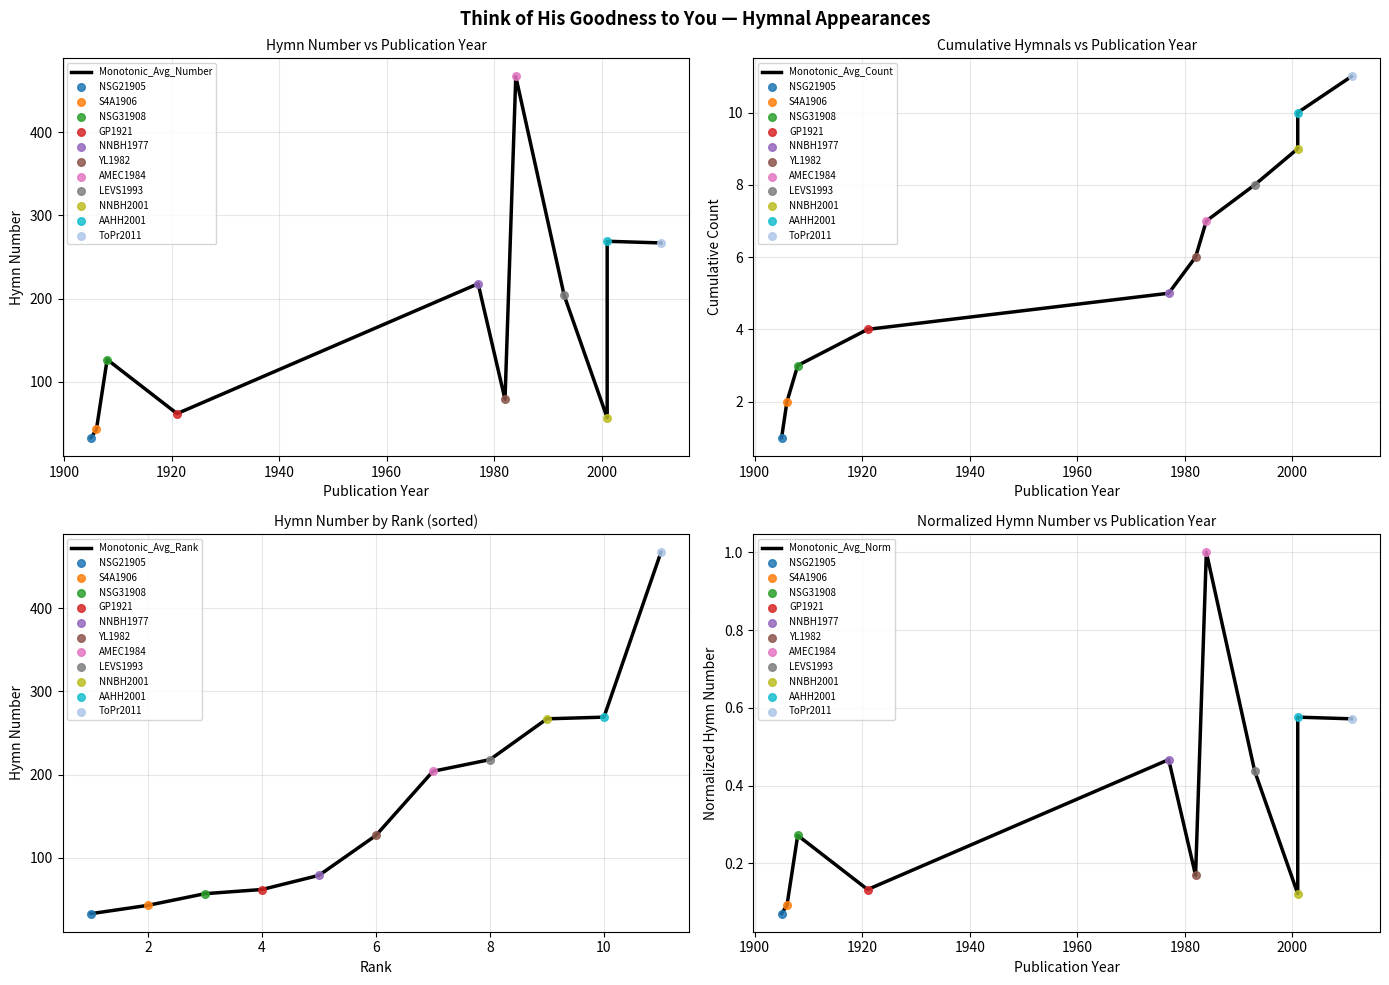

Which series contains the highest Y value?

Monotonic_Avg_Number